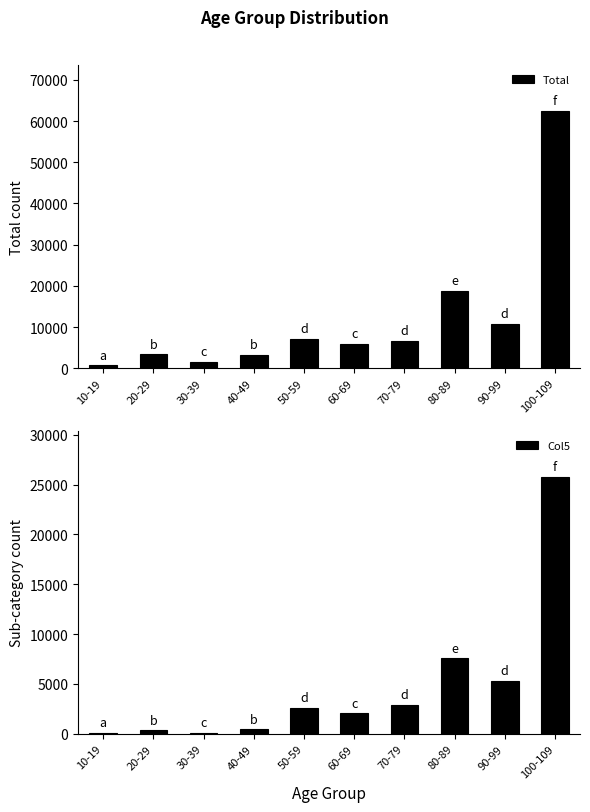

At which label does Total first exceed 6697?

50-59